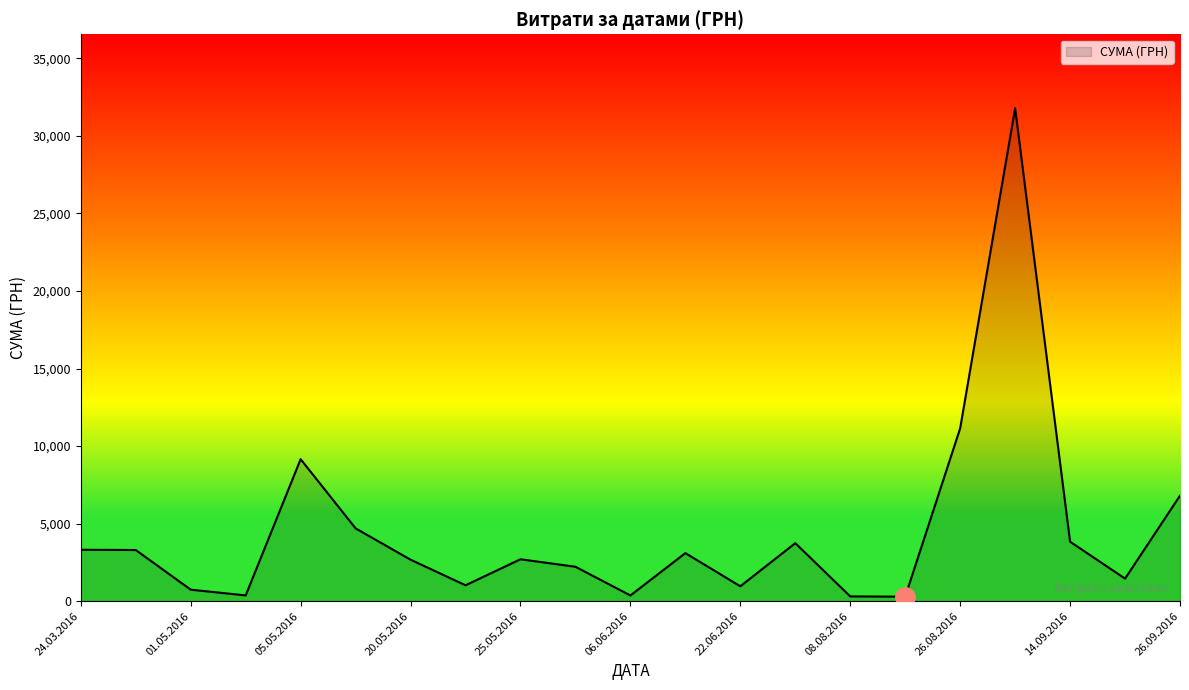

What is the maximum value shown in the chart?

31782.9